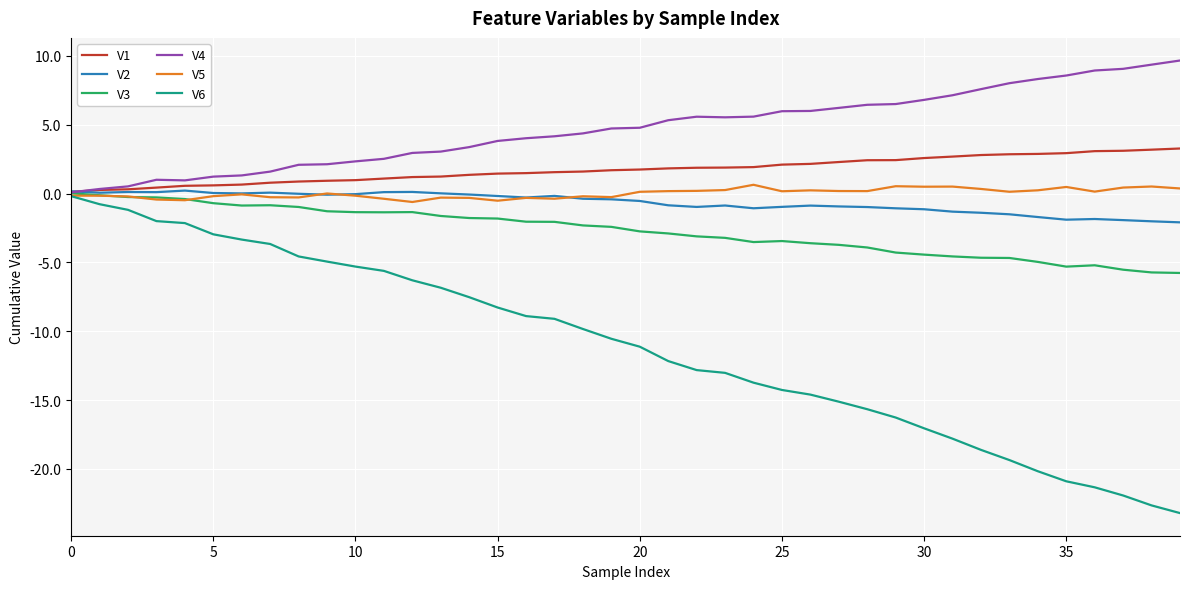

True or false: V6 and V2 intersect in this chart.

False